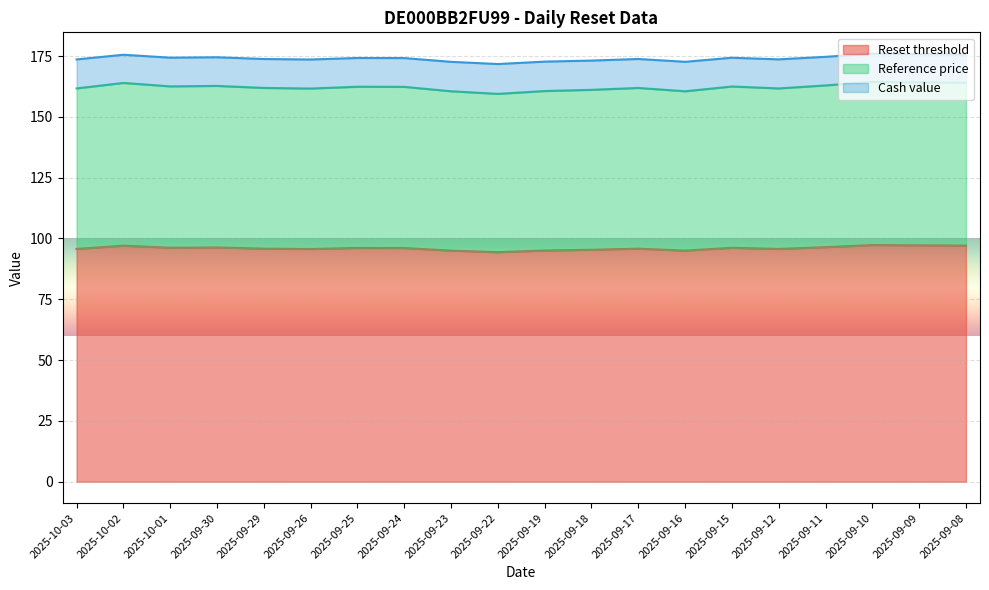

What is the greatest value displayed?

176.0